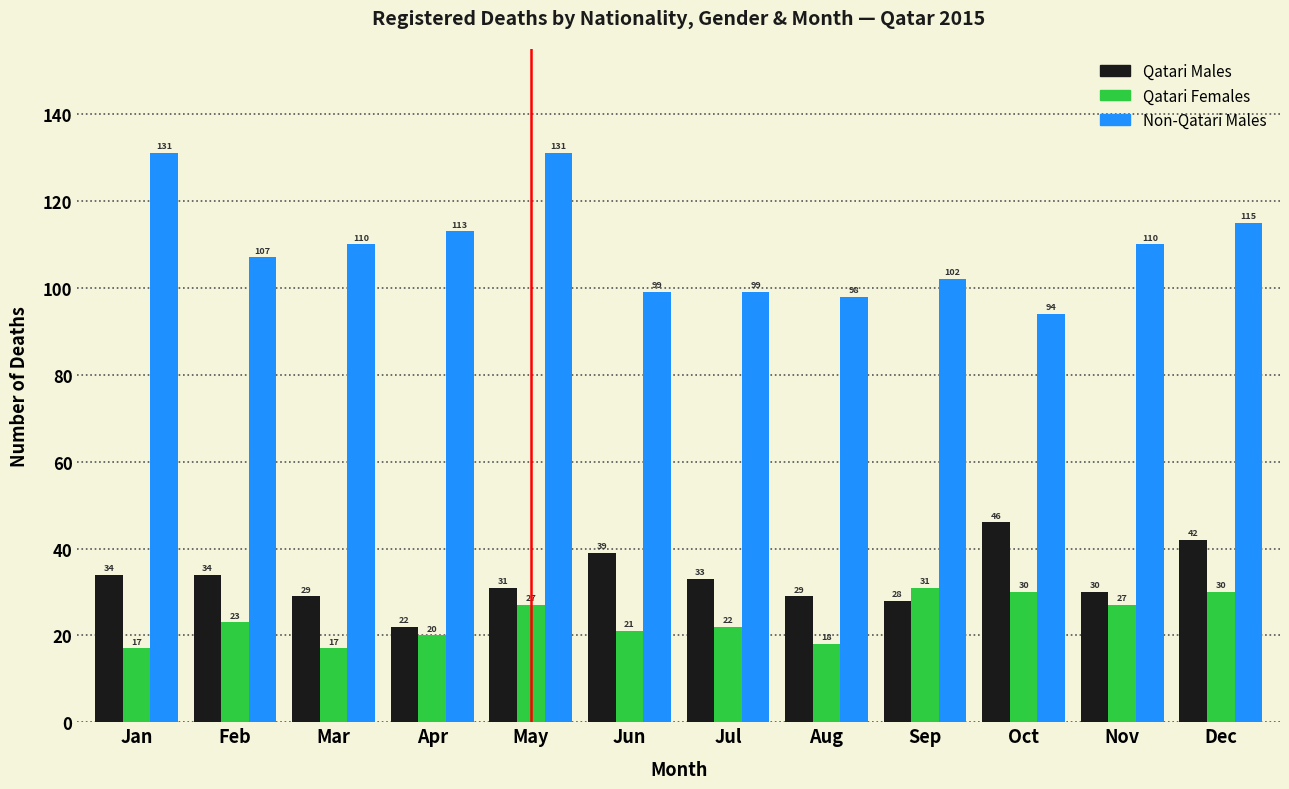

Reading left to right, extract all data points from this chart.

Qatari Males: Jan=34	Feb=34	Mar=29	Apr=22	May=31	Jun=39	Jul=33	Aug=29	Sep=28	Oct=46	Nov=30	Dec=42
Qatari Females: Jan=17	Feb=23	Mar=17	Apr=20	May=27	Jun=21	Jul=22	Aug=18	Sep=31	Oct=30	Nov=27	Dec=30
Non-Qatari Males: Jan=131	Feb=107	Mar=110	Apr=113	May=131	Jun=99	Jul=99	Aug=98	Sep=102	Oct=94	Nov=110	Dec=115